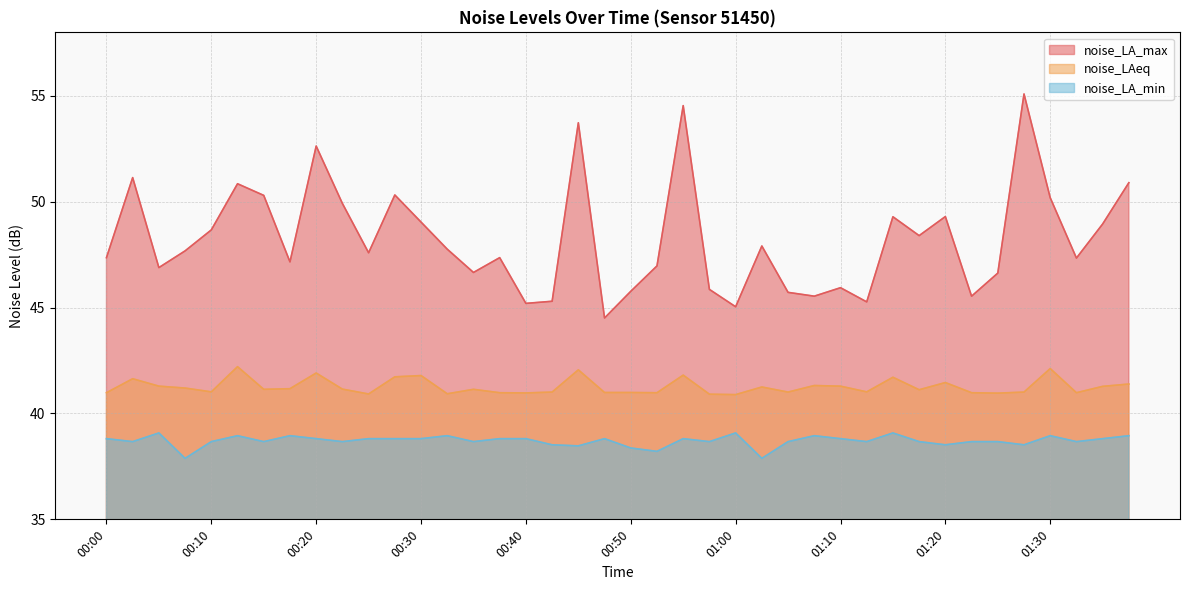

Reading left to right, list all the values displayed in this chart.

noise_LA_max: 00:00=47.4	00:03=51.1	00:05=46.9	00:08=47.7	00:10=48.7	00:13=50.9	00:15=50.3	00:18=47.2	00:20=52.6	00:23=49.9	00:25=47.6	00:28=50.3	00:30=49.0	00:33=47.8	00:35=46.7	00:37=47.4	00:40=45.2	00:42=45.3	00:45=53.7	00:47=44.5	00:50=45.8	00:52=47.0	00:55=54.5	00:57=45.9	01:00=45.0	01:02=47.9	01:05=45.7	01:07=45.5	01:10=45.9	01:12=45.3	01:15=49.3	01:17=48.4	01:20=49.3	01:22=45.5	01:25=46.6	01:27=55.1	01:30=50.2	01:32=47.3	01:35=49.0	01:37=50.9
noise_LAeq: 00:00=41.0	00:03=41.6	00:05=41.3	00:08=41.2	00:10=41.0	00:13=42.2	00:15=41.1	00:18=41.2	00:20=41.9	00:23=41.1	00:25=40.9	00:28=41.7	00:30=41.8	00:33=40.9	00:35=41.1	00:37=41.0	00:40=41.0	00:42=41.0	00:45=42.1	00:47=41.0	00:50=41.0	00:52=41.0	00:55=41.8	00:57=40.9	01:00=40.9	01:02=41.2	01:05=41.0	01:07=41.3	01:10=41.3	01:12=41.0	01:15=41.7	01:17=41.1	01:20=41.5	01:22=41.0	01:25=41.0	01:27=41.0	01:30=42.1	01:32=41.0	01:35=41.3	01:37=41.4
noise_LA_min: 00:00=38.8	00:03=38.7	00:05=39.1	00:08=37.9	00:10=38.7	00:13=39.0	00:15=38.7	00:18=39.0	00:20=38.8	00:23=38.7	00:25=38.8	00:28=38.8	00:30=38.8	00:33=39.0	00:35=38.7	00:37=38.8	00:40=38.8	00:42=38.5	00:45=38.5	00:47=38.8	00:50=38.4	00:52=38.2	00:55=38.8	00:57=38.7	01:00=39.1	01:02=37.9	01:05=38.7	01:07=39.0	01:10=38.8	01:12=38.7	01:15=39.1	01:17=38.7	01:20=38.5	01:22=38.7	01:25=38.7	01:27=38.5	01:30=39.0	01:32=38.7	01:35=38.8	01:37=39.0